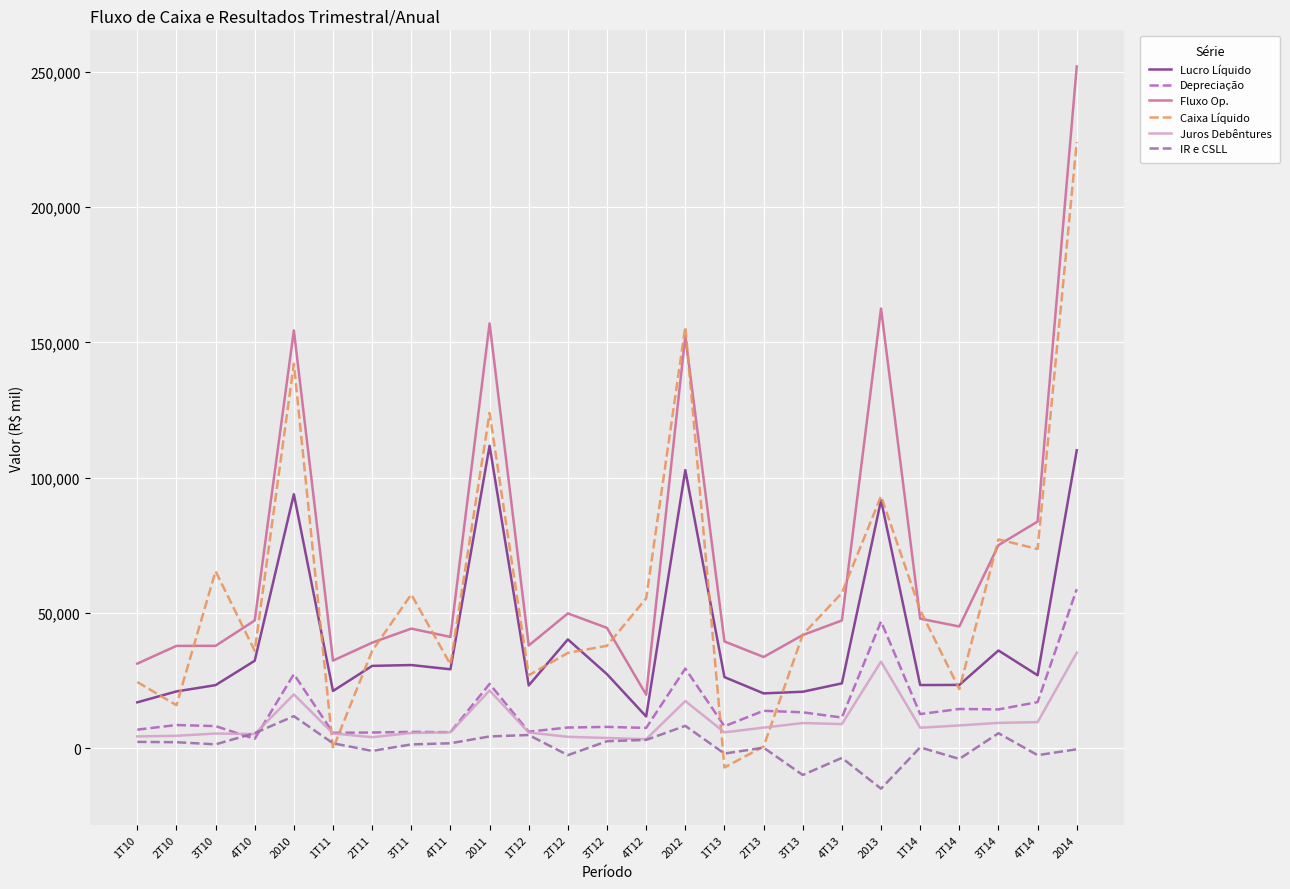

The value of Juros Debêntures at 4T11 is 5977. True or false?

True